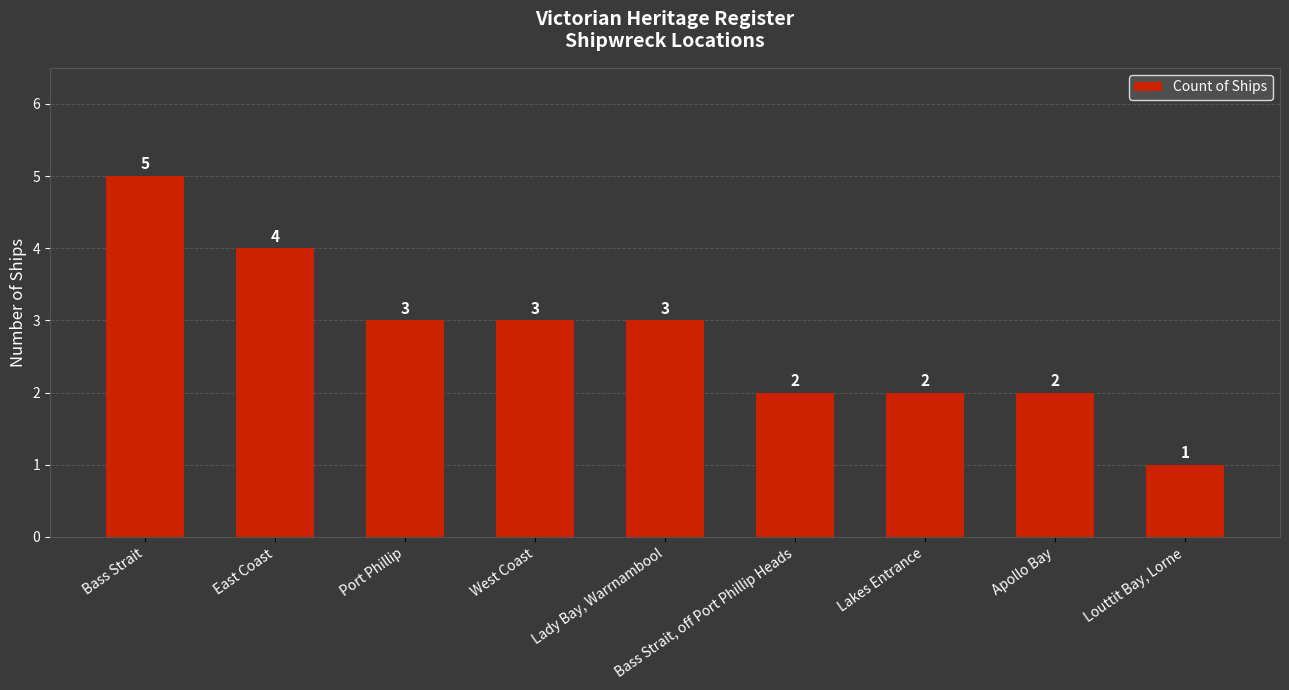

Read the value at Lady Bay, Warrnambool.

3